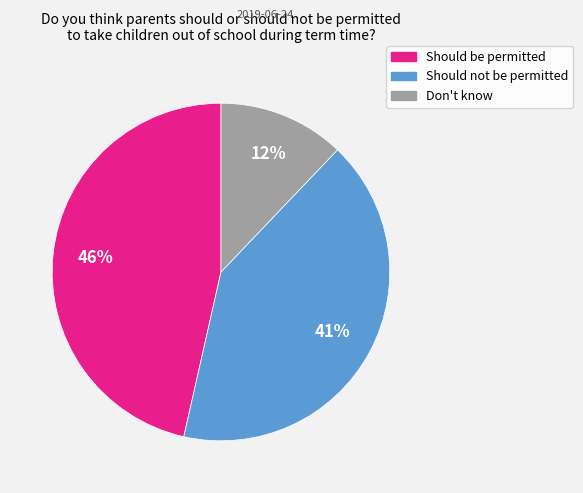

Does any single category account for the majority?

No